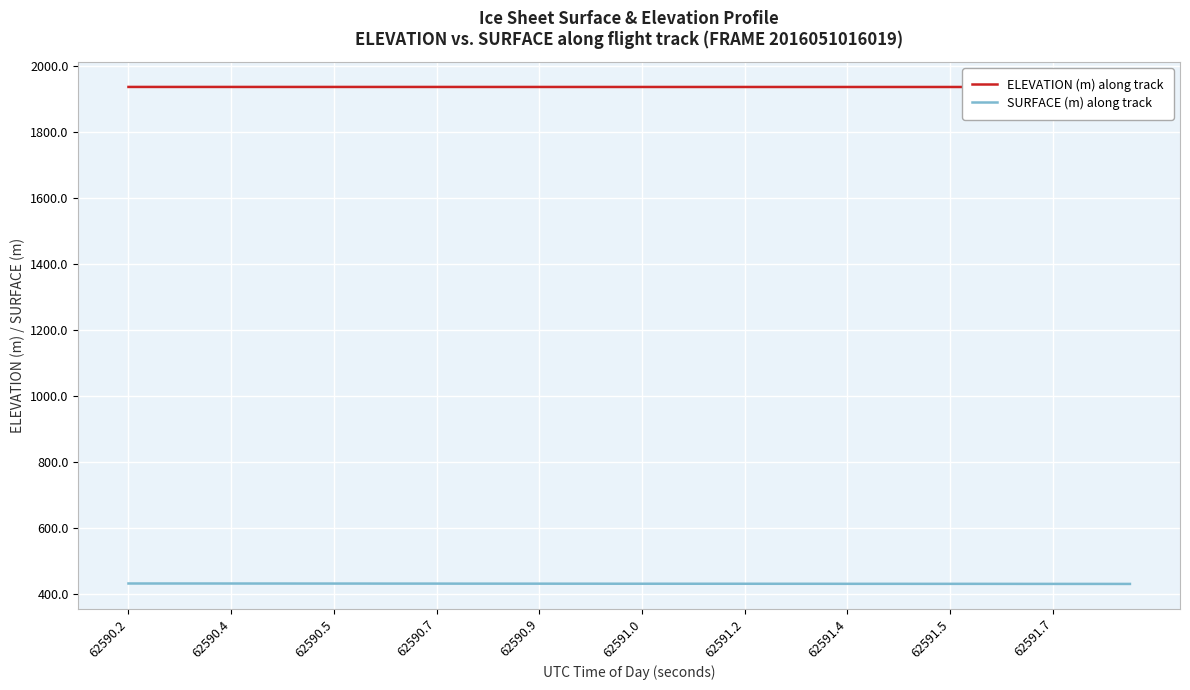

Is it true that SURFACE (m) along track equals 164.3 at 62590.9?

False